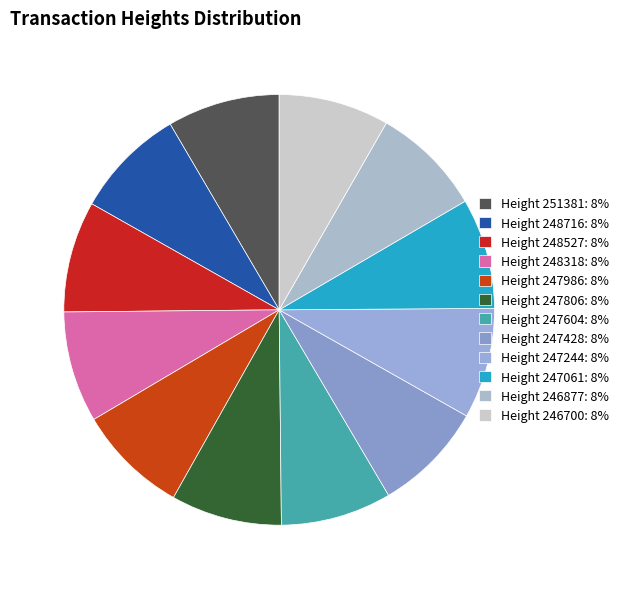

Rank the categories by value from lowest to highest.

Height 246700, Height 246877, Height 247061, Height 247244, Height 247428, Height 247604, Height 247806, Height 247986, Height 248318, Height 248527, Height 248716, Height 251381